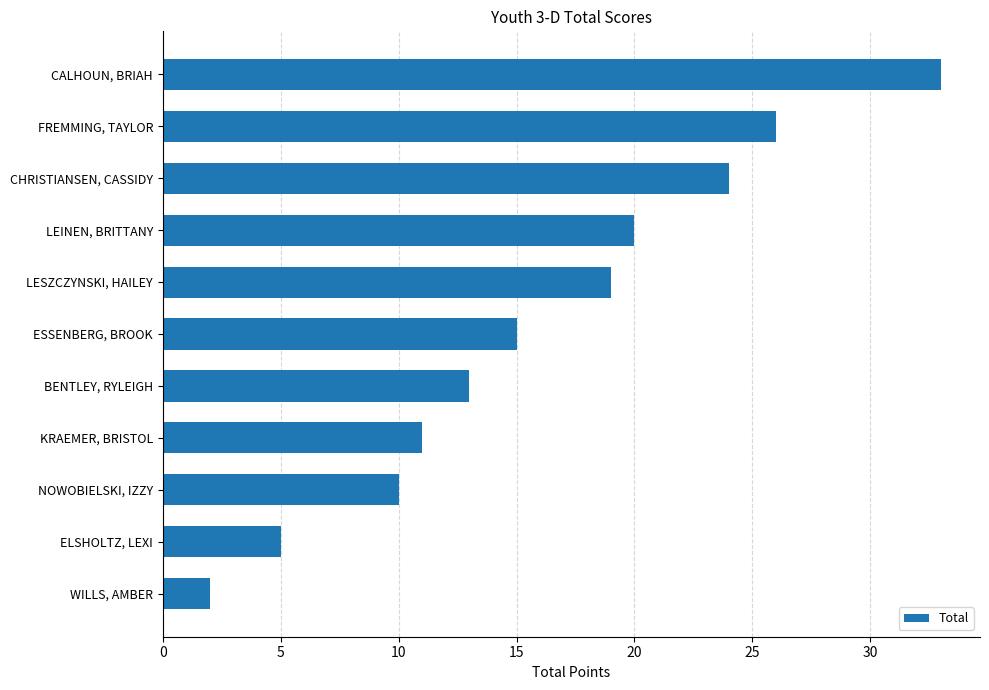

List the labels in order of value, smallest first.

WILLS, AMBER, ELSHOLTZ, LEXI, NOWOBIELSKI, IZZY, KRAEMER, BRISTOL, BENTLEY, RYLEIGH, ESSENBERG, BROOK, LESZCZYNSKI, HAILEY, LEINEN, BRITTANY, CHRISTIANSEN, CASSIDY, FREMMING, TAYLOR, CALHOUN, BRIAH